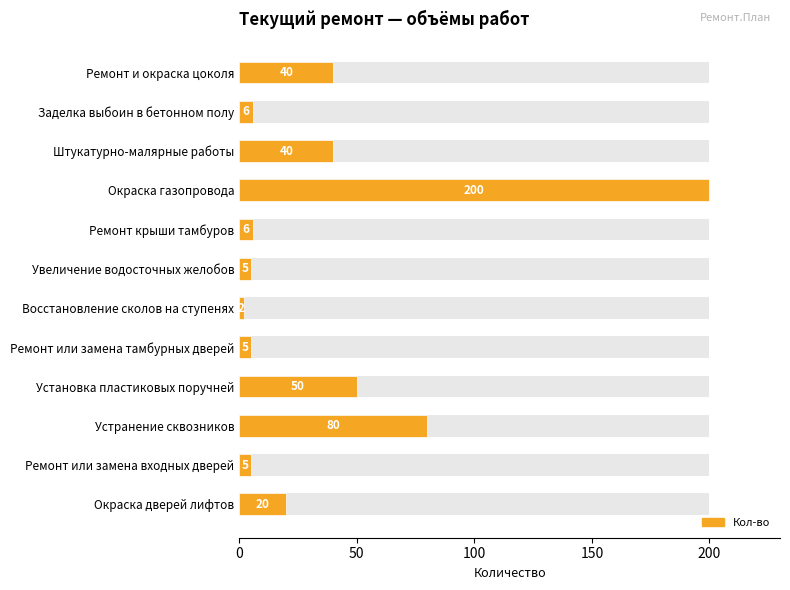

Reading left to right, transcribe all the data shown in this chart.

40	6	40	200	6	5	2	5	50	80	5	20